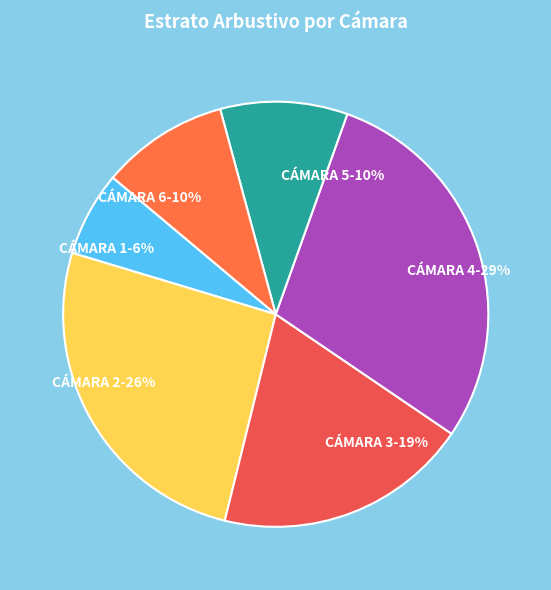

Do CÁMARA 6 and CÁMARA 5 together represent more than half of the pie?

No